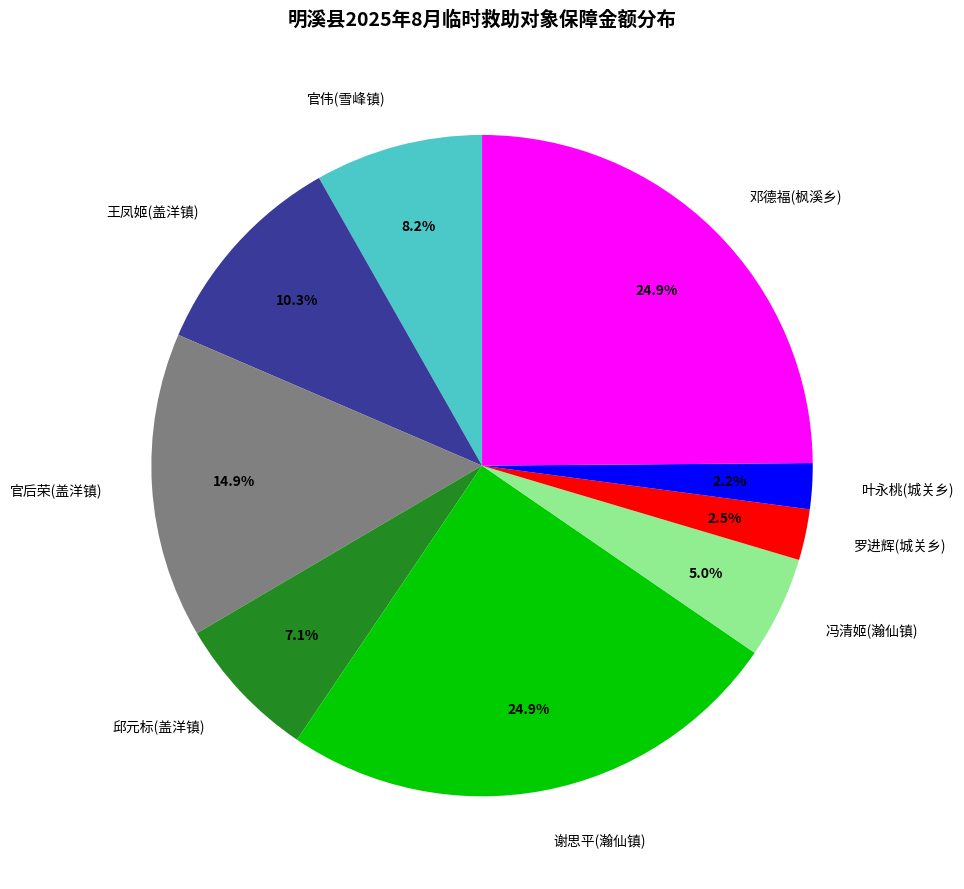

To the nearest percent, what is the difference between the largest and smallest slice percentages?

23%